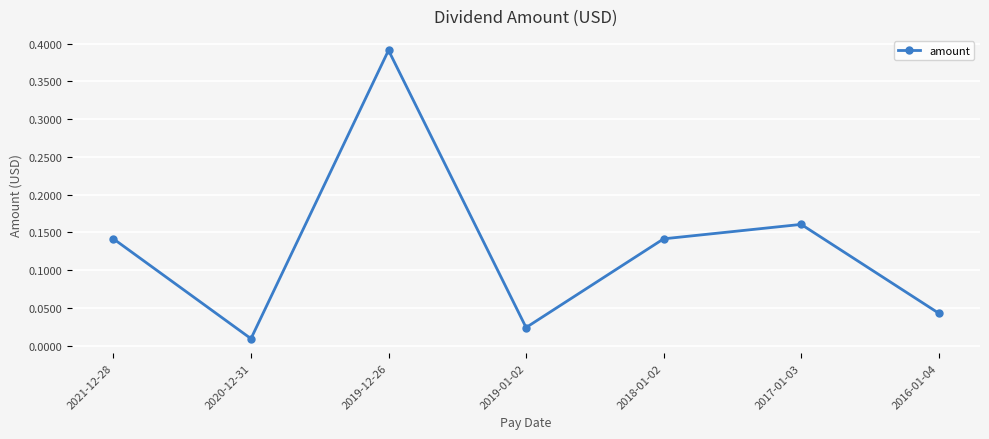

What is the sum of the values at 2021-12-28 and 2017-01-03?

0.3